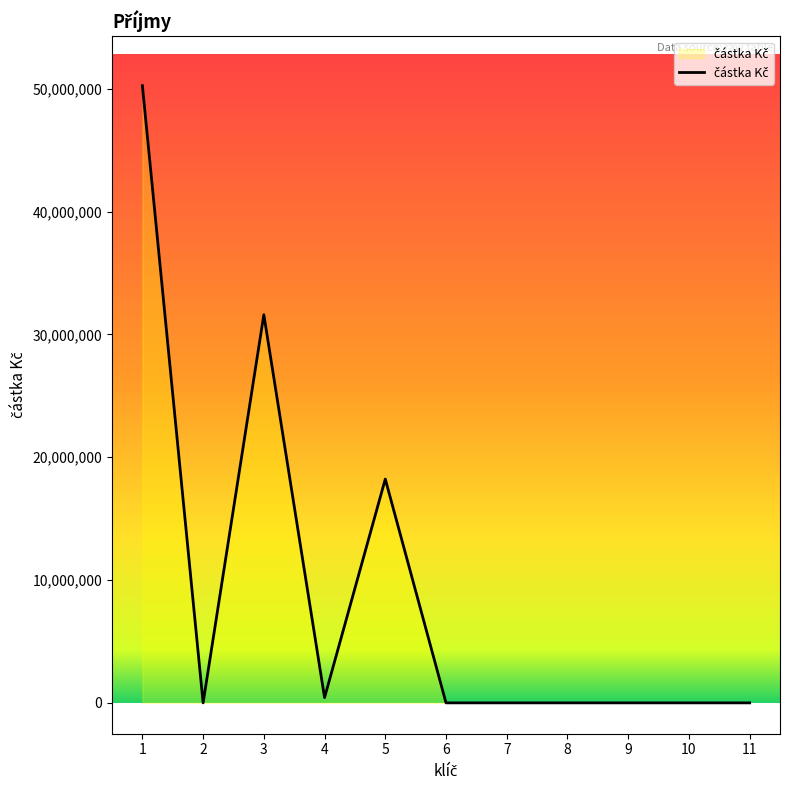

At which category does the data reach its first local valley?

2